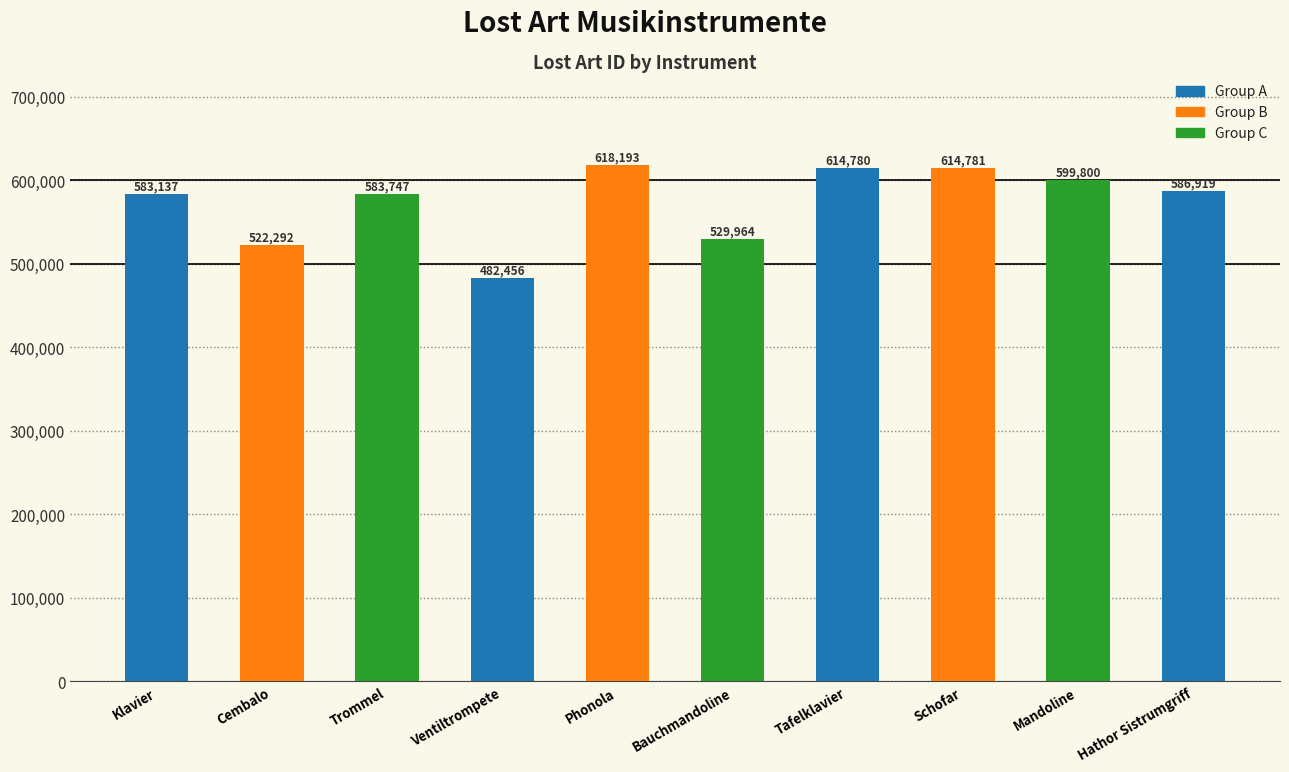

Approximately how many times larger is the value at Bauchmandoline compared to Ventiltrompete?

1.1